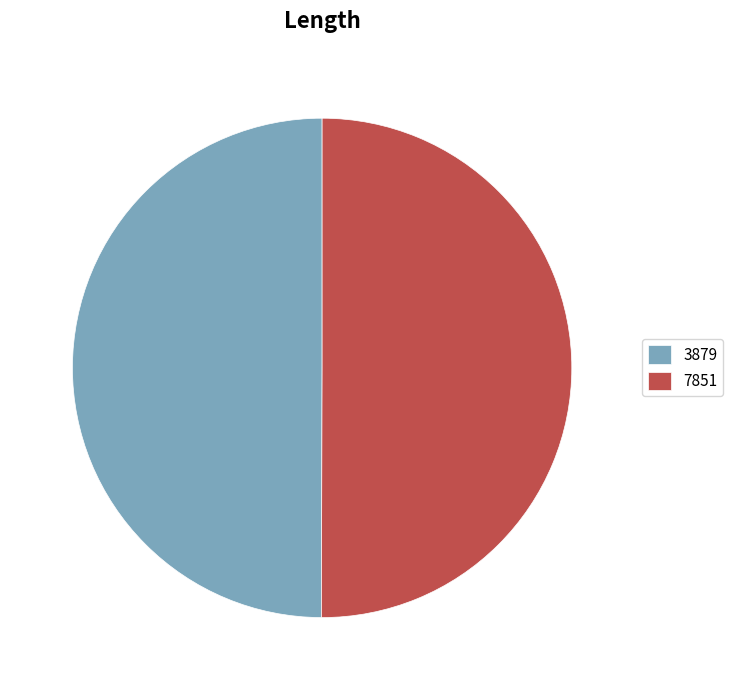

Count the number of slices in the pie.

2